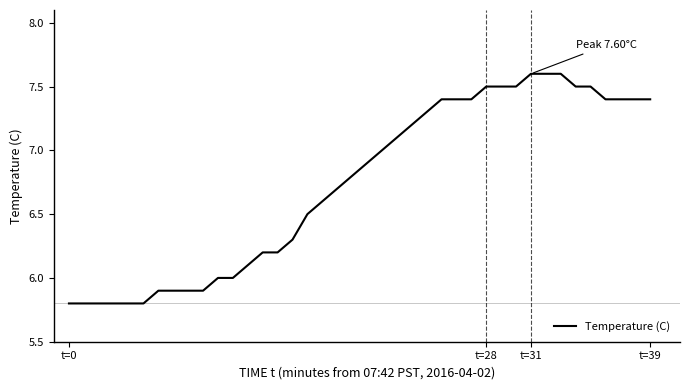

What is the difference between the maximum and minimum values?

1.8